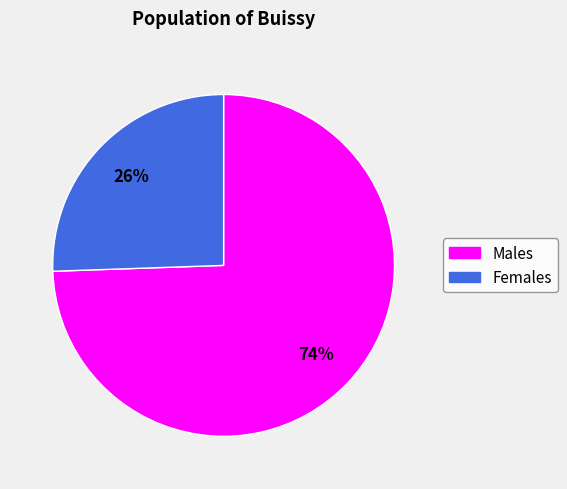

Is there a majority slice in this chart?

Yes